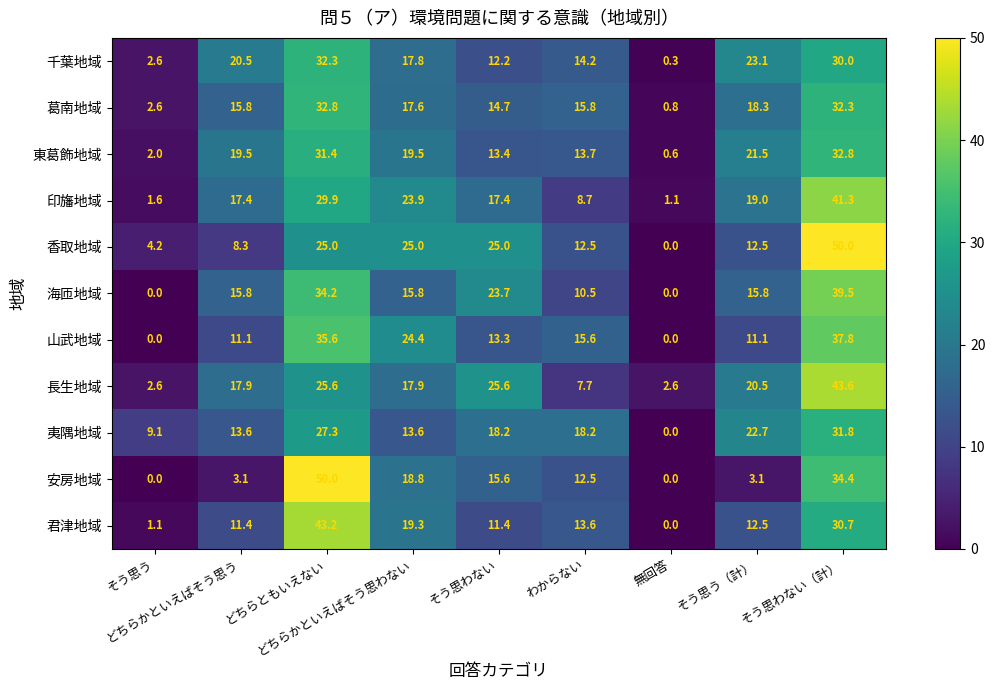

At how many categories does at least one series exceed 1?

9